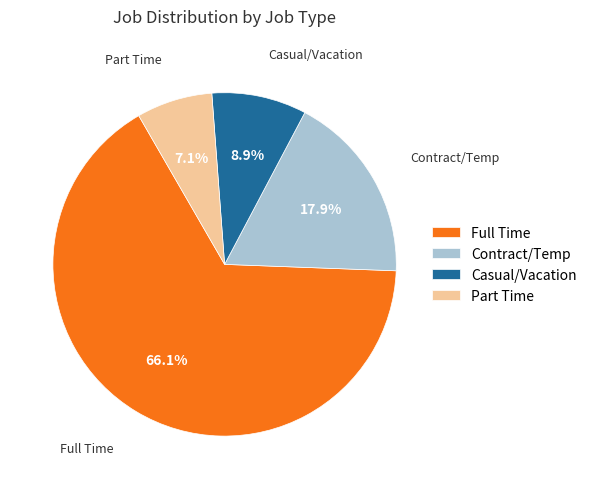

Rank the categories by value from highest to lowest.

Full Time, Contract/Temp, Casual/Vacation, Part Time